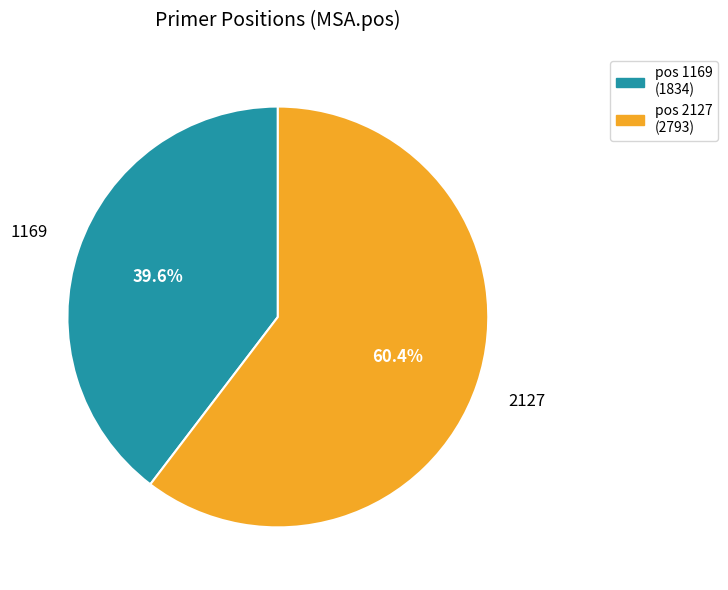

To the nearest percent, what portion does 1169 represent?

40%